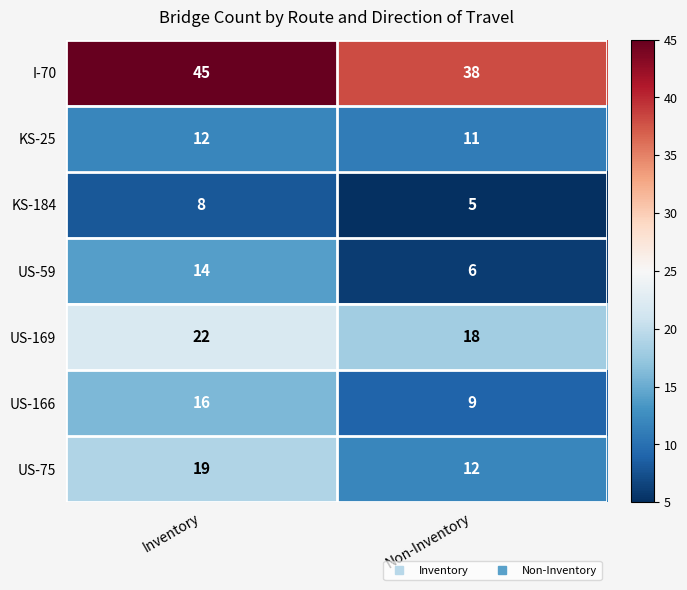

At how many categories does at least one series exceed 40?

1